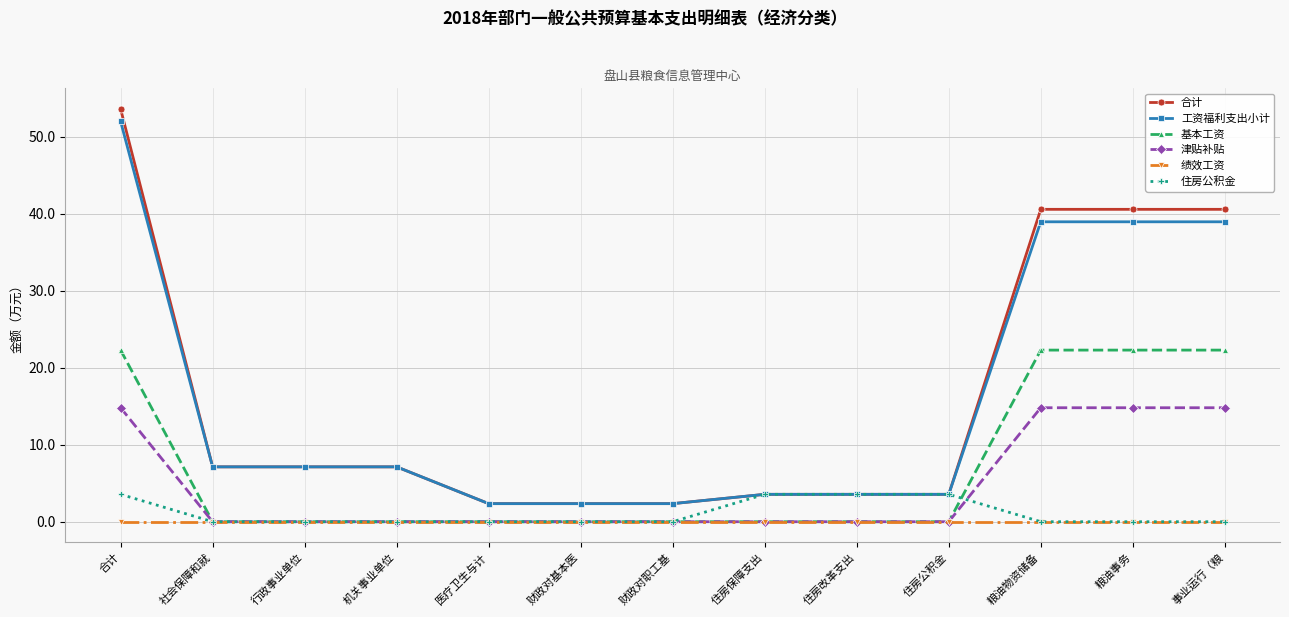

True or false: 工资福利支出小计 and 绩效工资 intersect in this chart.

False